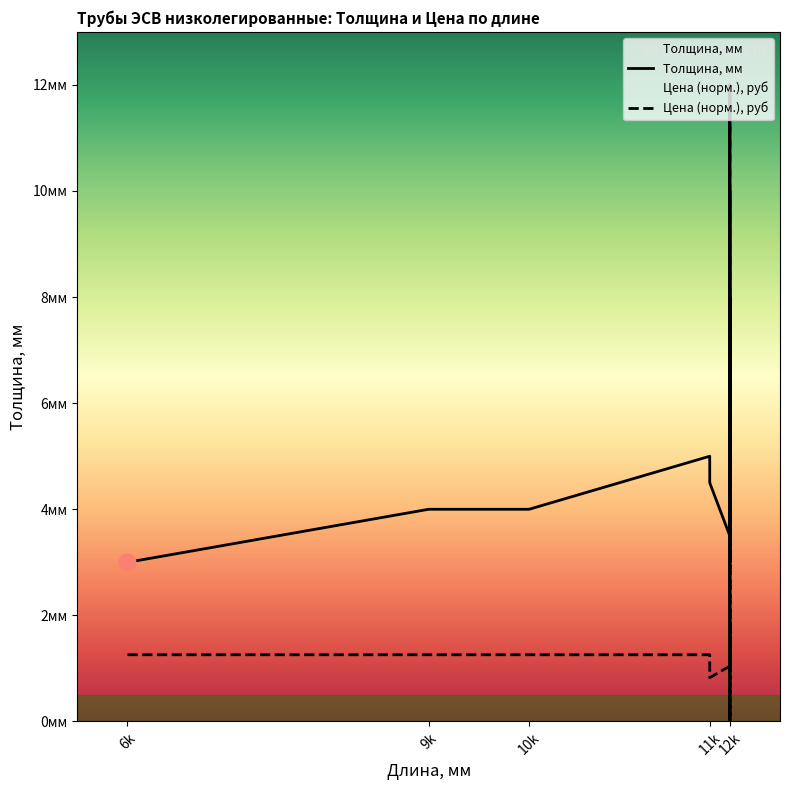

Is this an area chart (filled region under the line)?

No